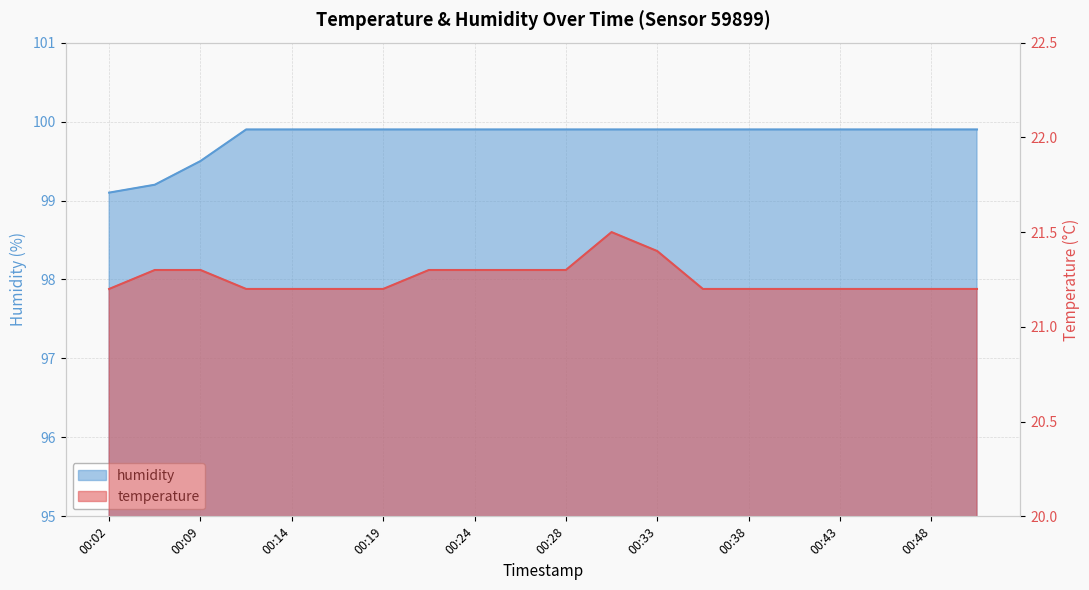

What are all the series names shown in the legend?

temperature, humidity